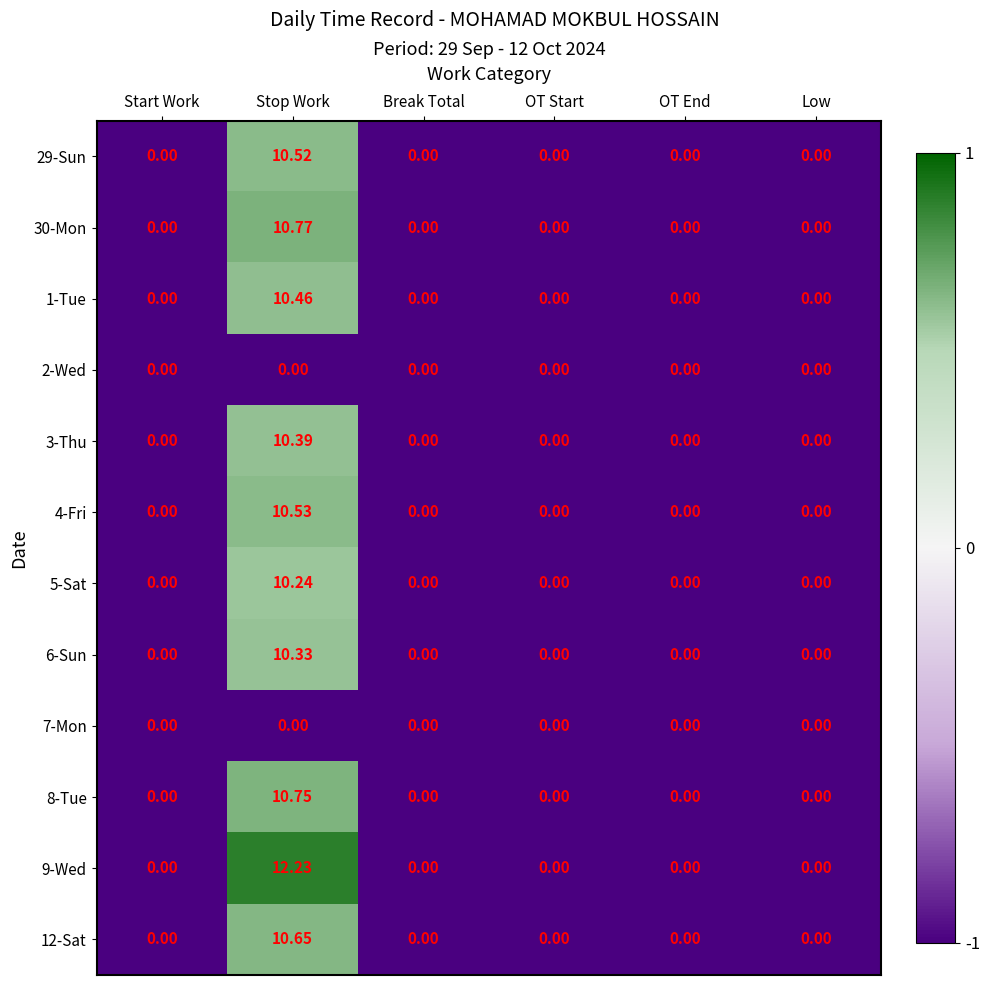

Is the value of 12-Sat at Stop Work greater than the value of 5-Sat at OT End?

Yes